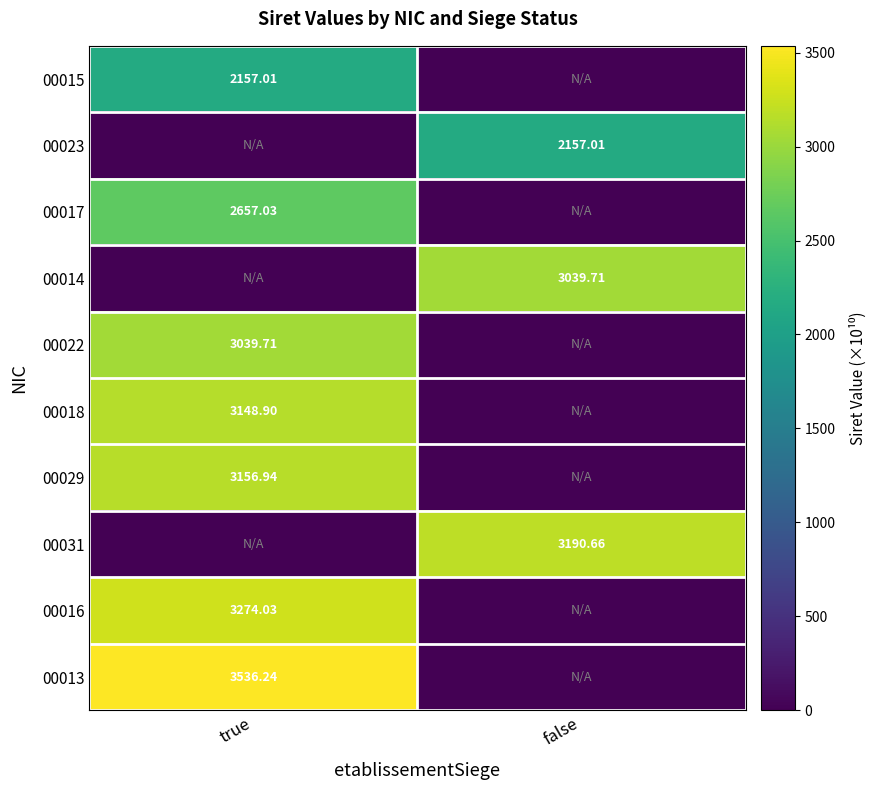

Is the value of 00029 at true greater than the value of 00017 at true?

Yes